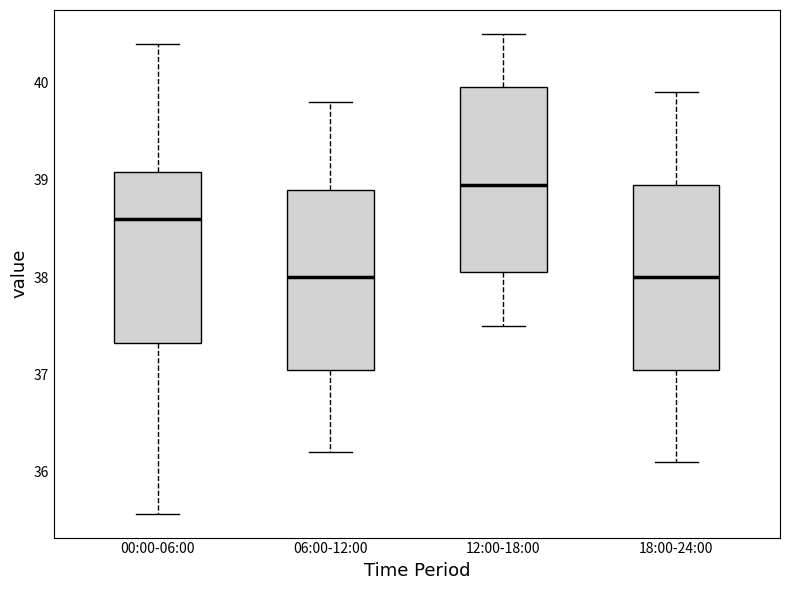

Where is the lower edge of the box for 00:00-06:00 on the y-axis? The values are not printed on the chart, so give them approximately, as read against the axis.

37.3